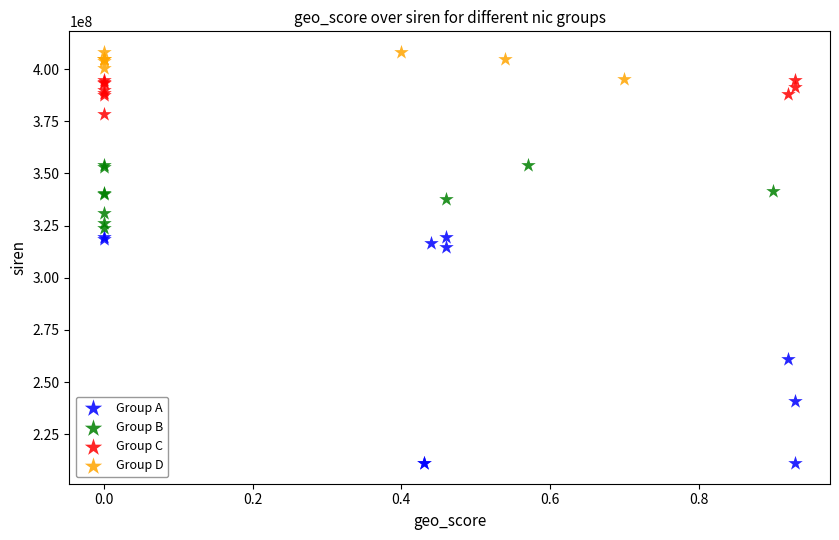

Which series has the largest Y range (max minus min)?

Group A